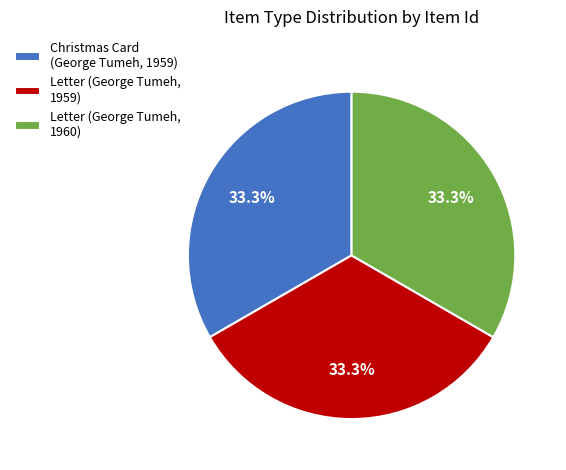

What percentage is NOT represented by Letter (George Tumeh, 1960)?

66.7%